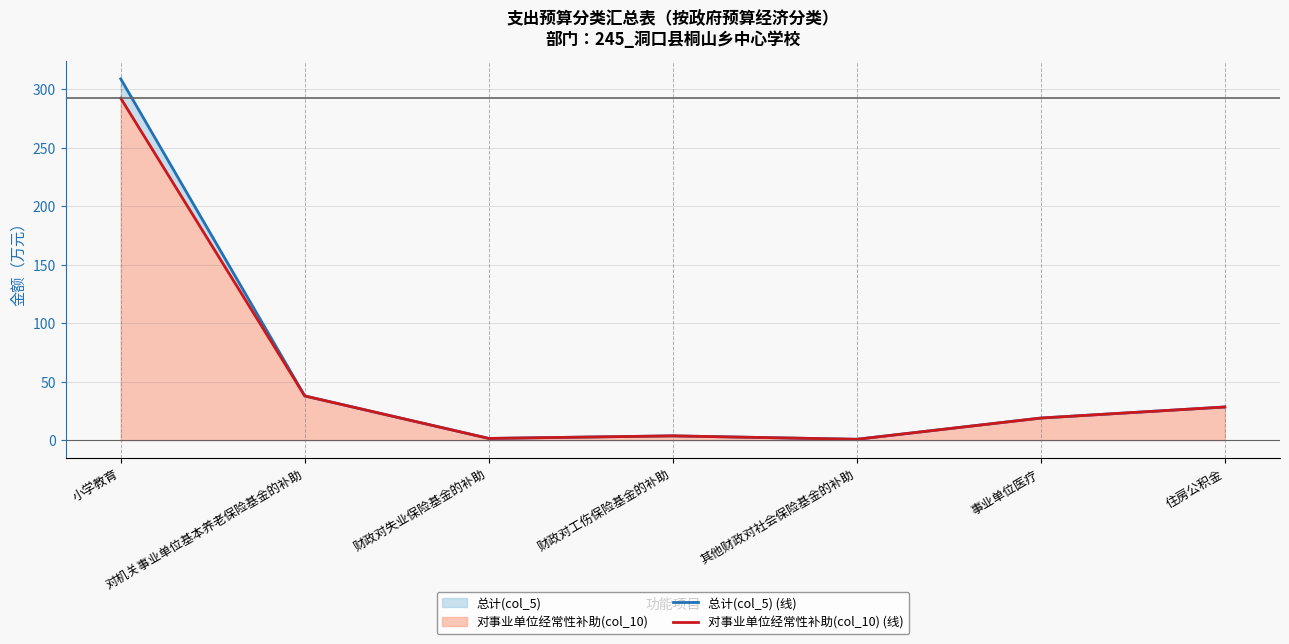

What is the sum of the 对事业单位经常性补助(col_10) (线) values at 对机关事业单位基本养老保险基金的补助 and 财政对失业保险基金的补助?

39.2